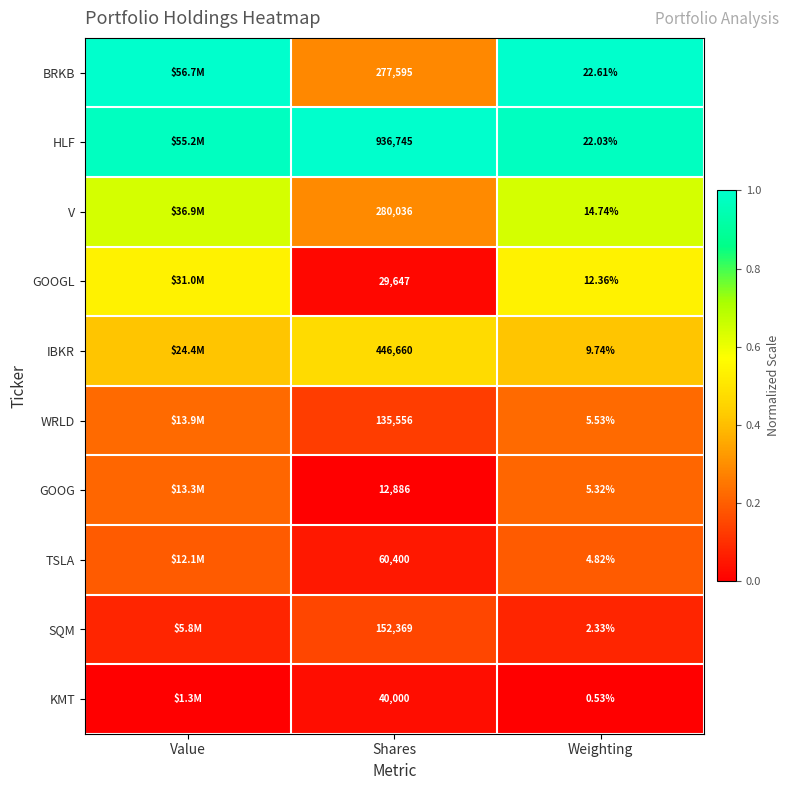

At Weighting, list the series in order from largest to smallest.

BRKB, HLF, V, GOOGL, IBKR, WRLD, GOOG, TSLA, SQM, KMT